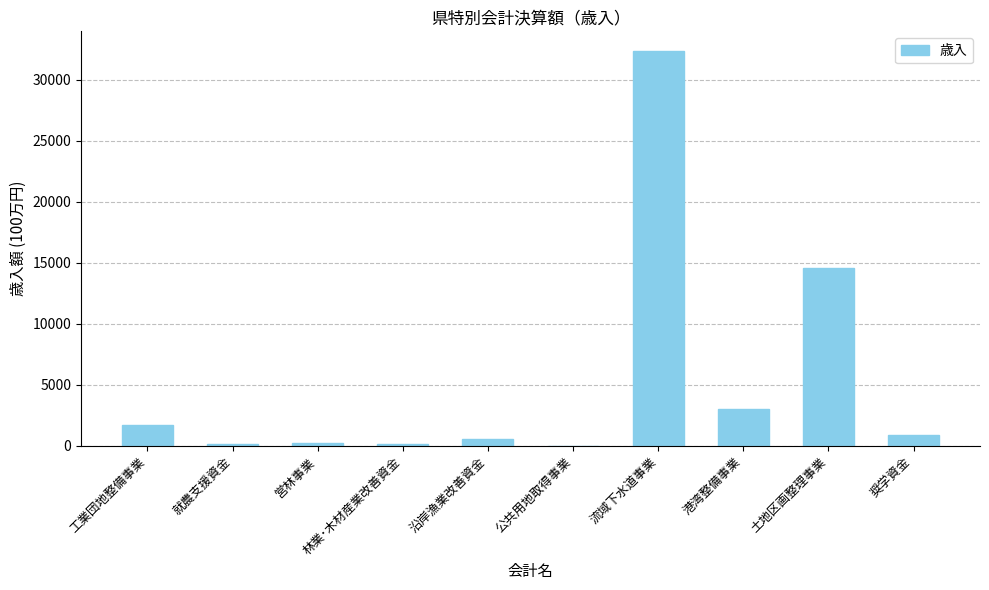

What is the sum of the values at 流域下水道事業 and 港湾整備事業?

35382.1